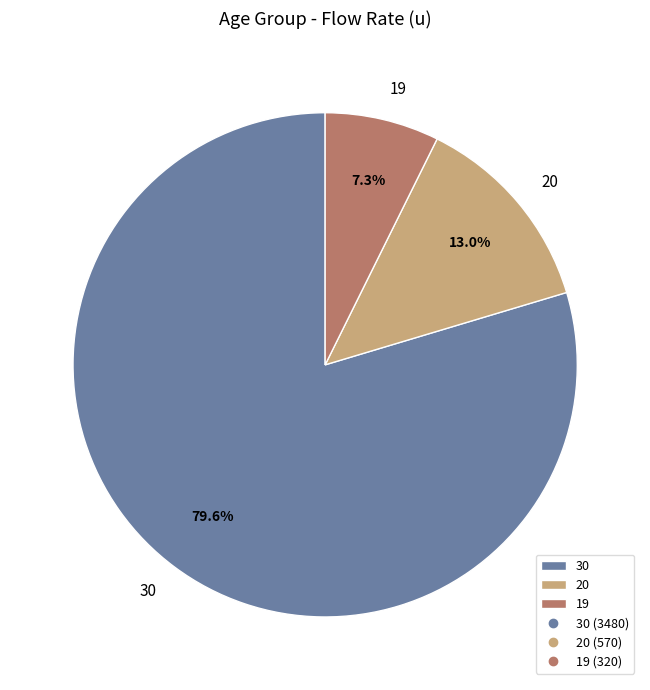

What is the largest slice in the pie chart?

30